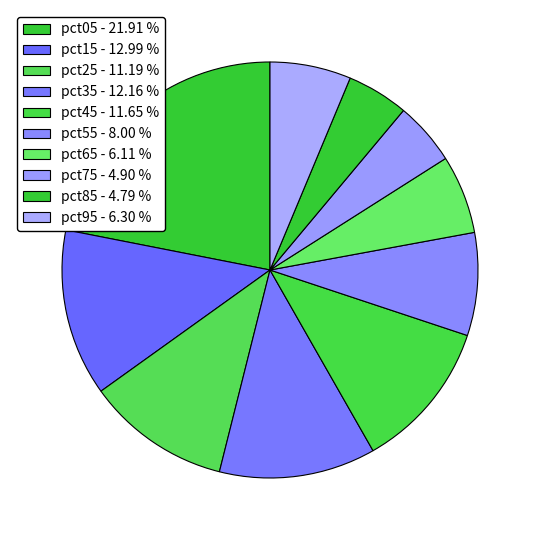

How many slices are in this pie chart?

10